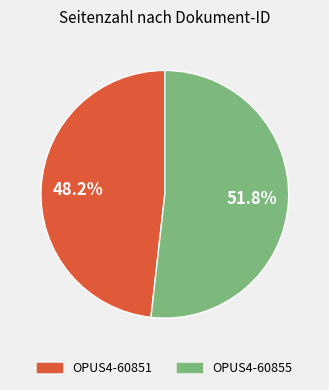

Which slice represents more than half of the pie?

OPUS4-60855